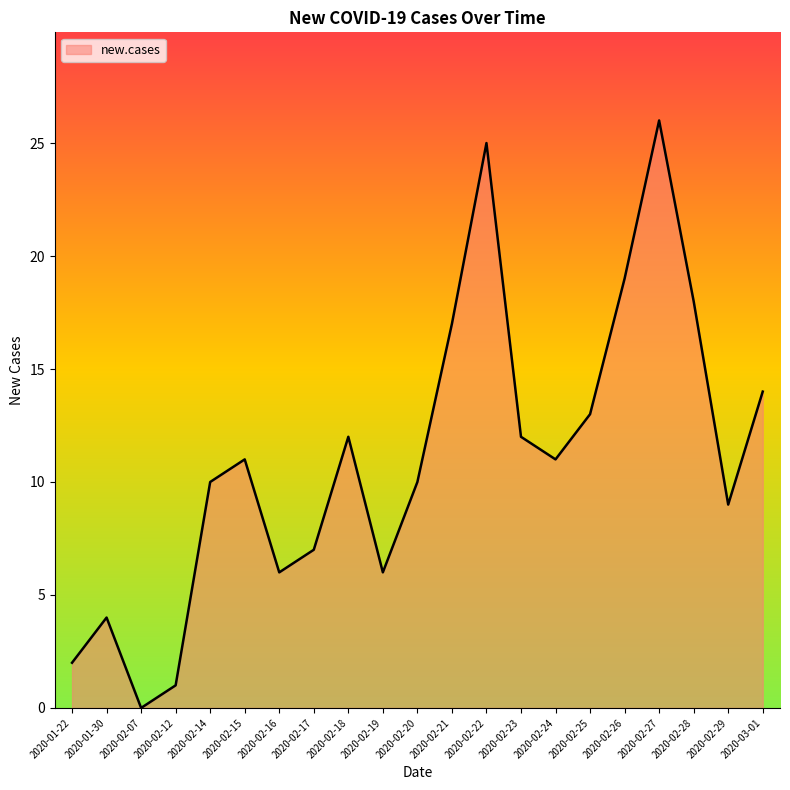

How many lines are shown in the chart?

1